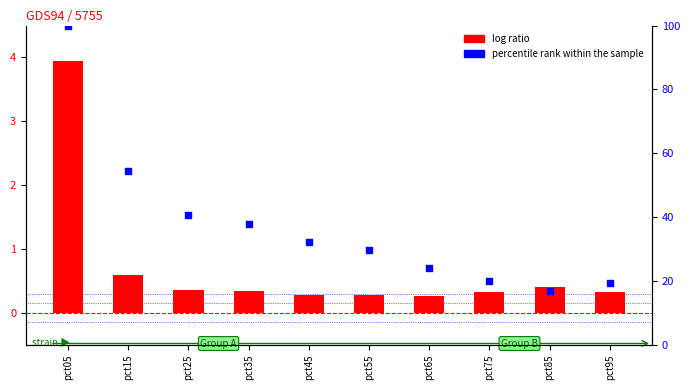

At which category is the sum across all series the highest?

pct05